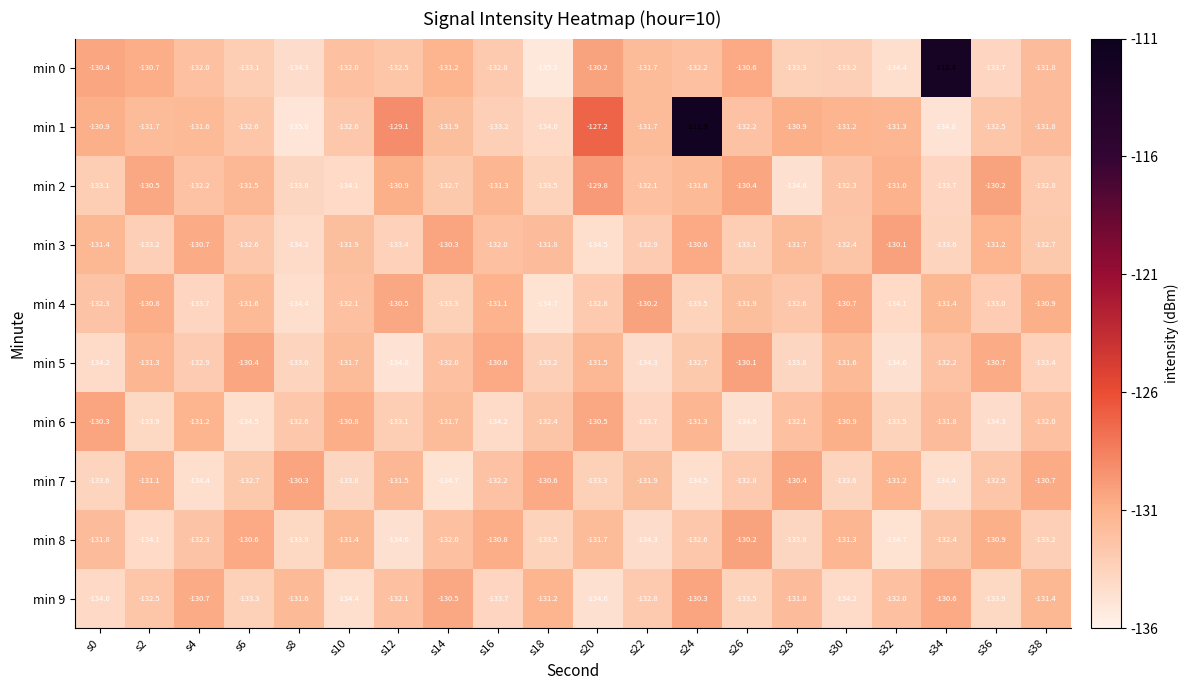

True or false: min 4 has a value of -41.8 at s14.

False